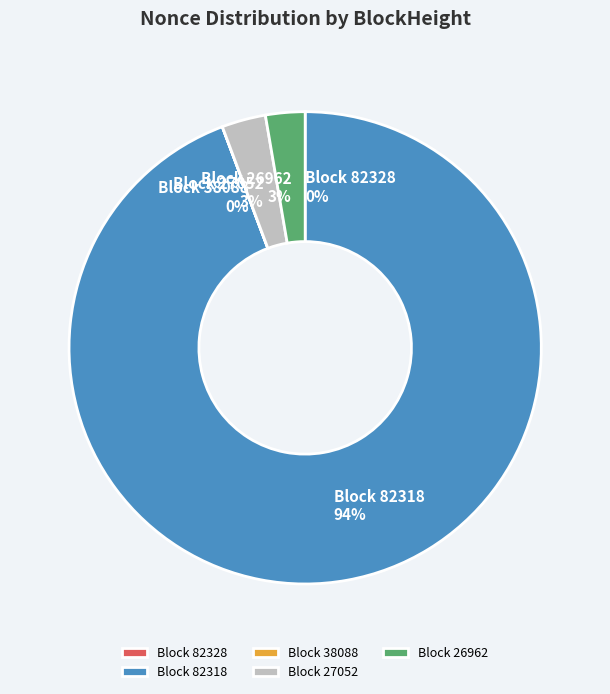

To the nearest percent, what portion does Block 26962 represent?

3%